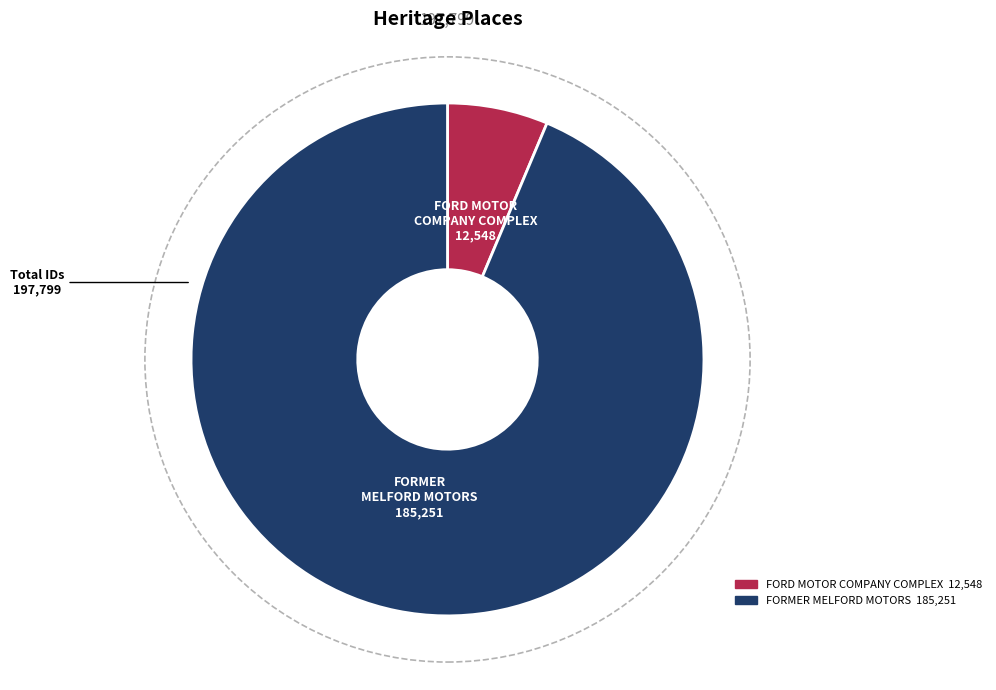

Combined, do FORMER MELFORD MOTORS and FORD MOTOR COMPANY COMPLEX account for over 50%?

Yes